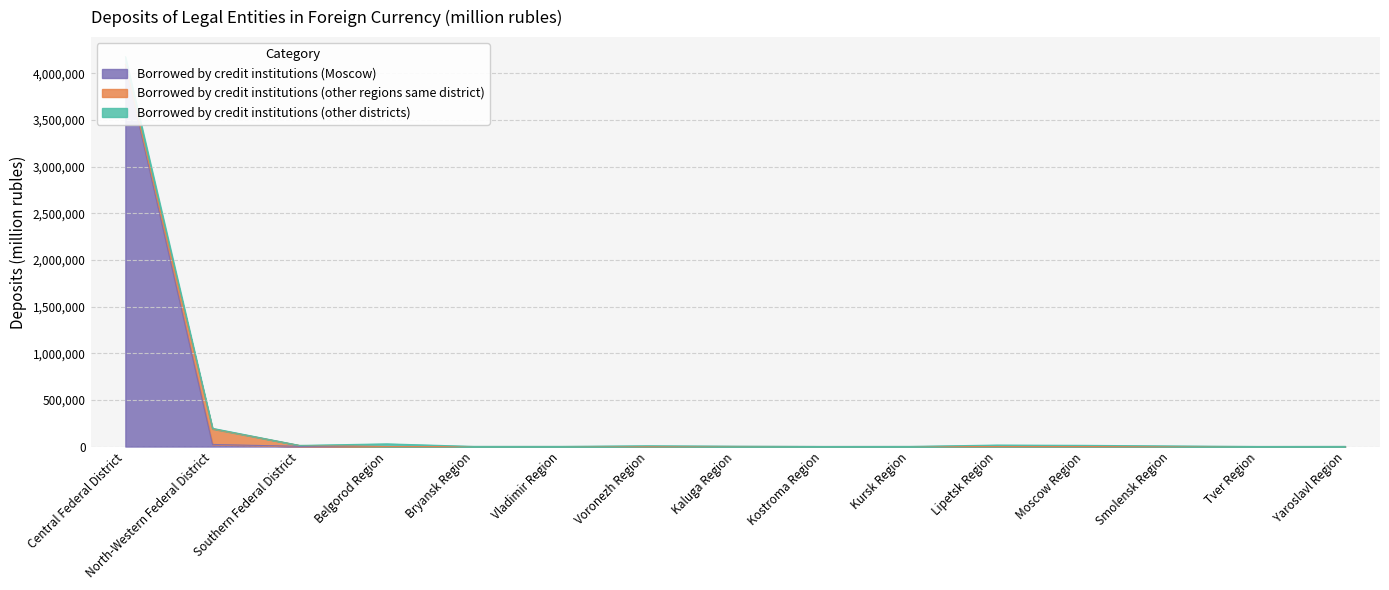

Which series ends up on top after the final intersection of Borrowed by credit institutions (Moscow) and Borrowed by credit institutions (other regions same district)?

Borrowed by credit institutions (other regions same district)